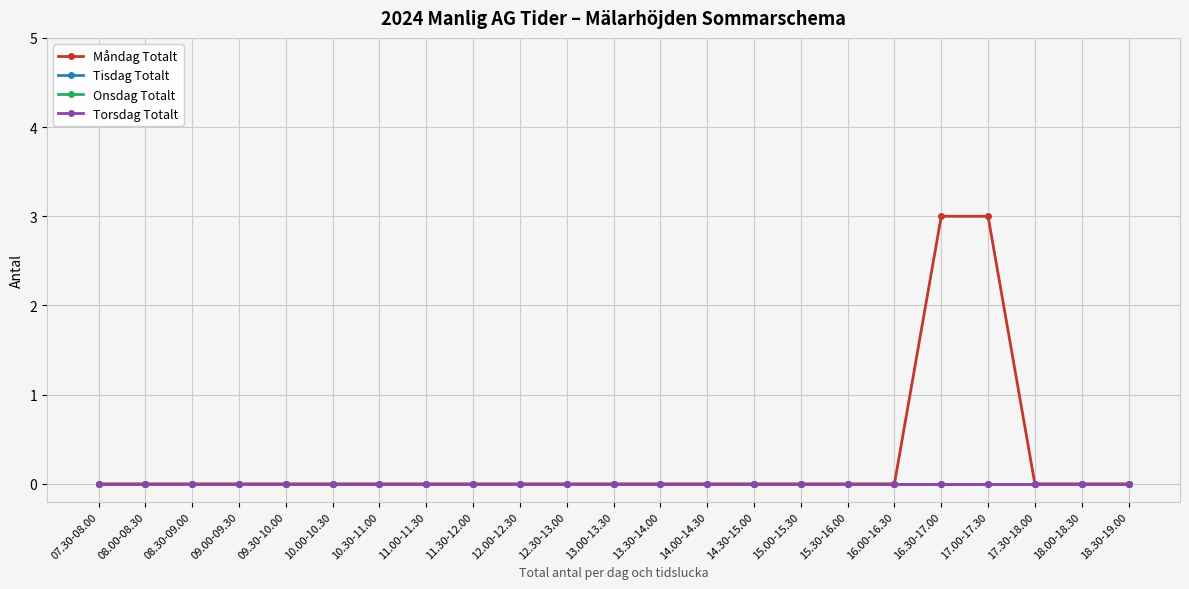

Does the chart have visible grid lines?

Yes